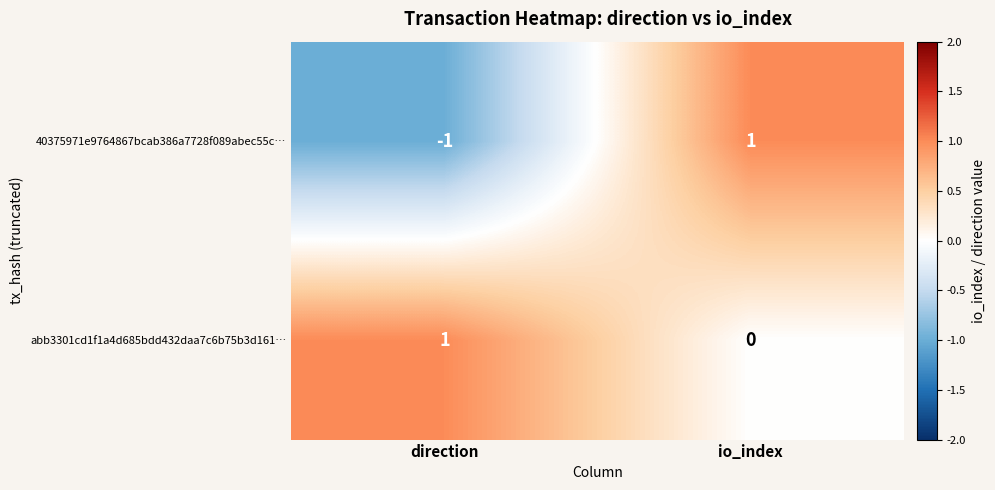

At io_index, list the series in order from smallest to largest.

abb3301cd1f1a4d685bdd432daa7c6b75b3d161…, 40375971e9764867bcab386a7728f089abec55c…